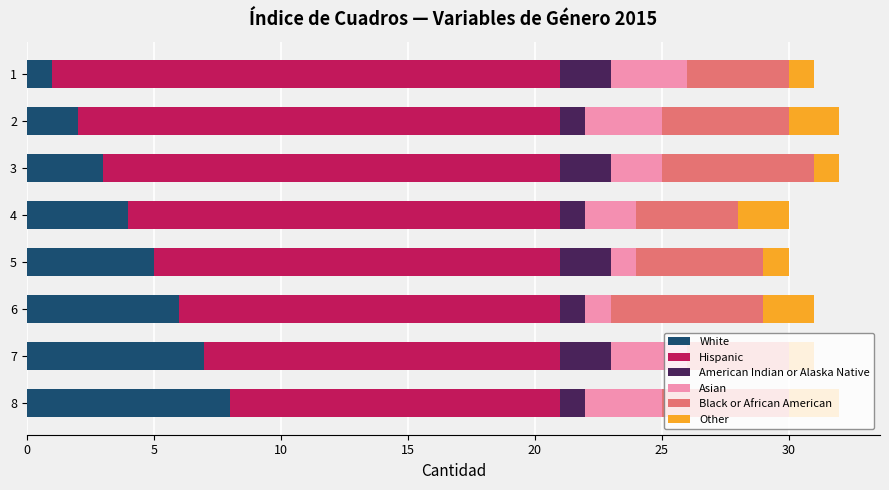

Which category has the highest value in the White series?

8